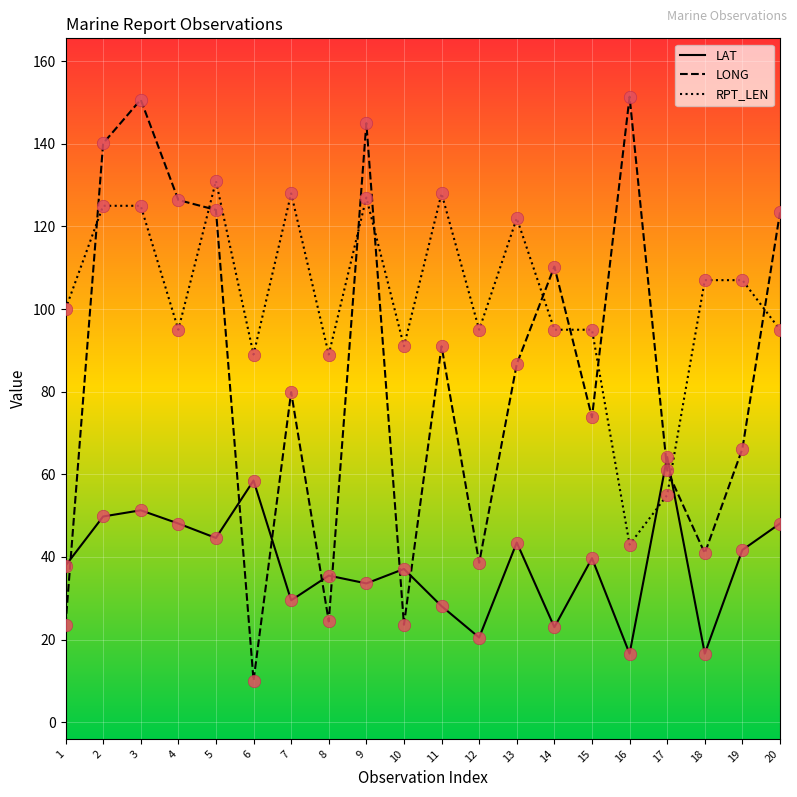

Which series has the largest range (max minus min)?

LONG